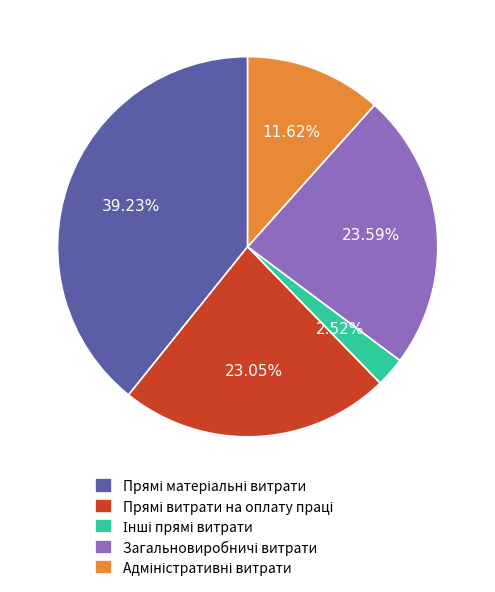

Count the number of slices in the pie.

5